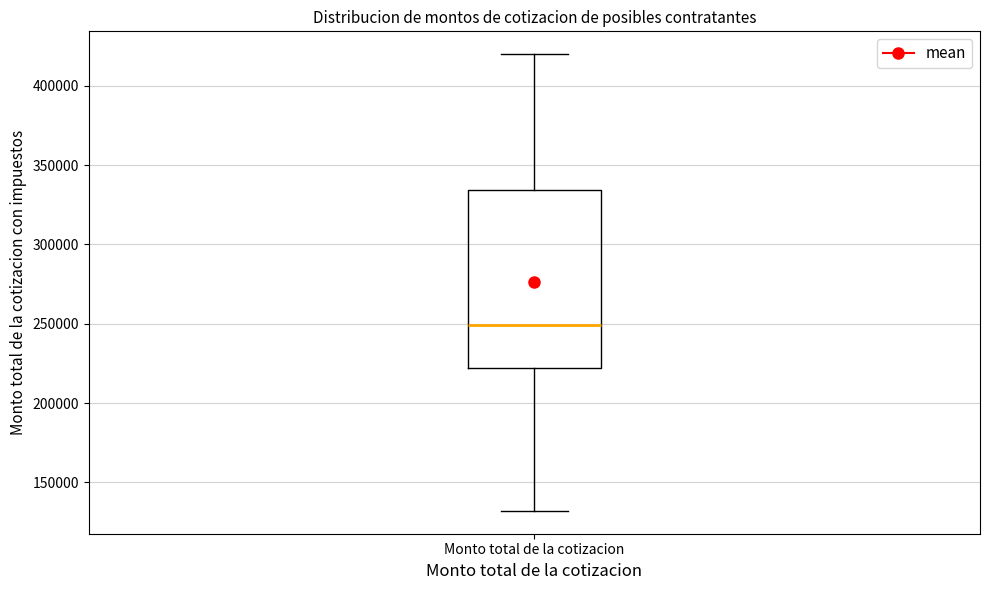

Read this box plot against the y-axis: the position of the median line, the range covered by the box, and the ends of both whiskers. The values are not printed on the chart, so give them approximately, as read against the axis.

median 250000, box 220000 to 335000, whiskers 130000 to 420000